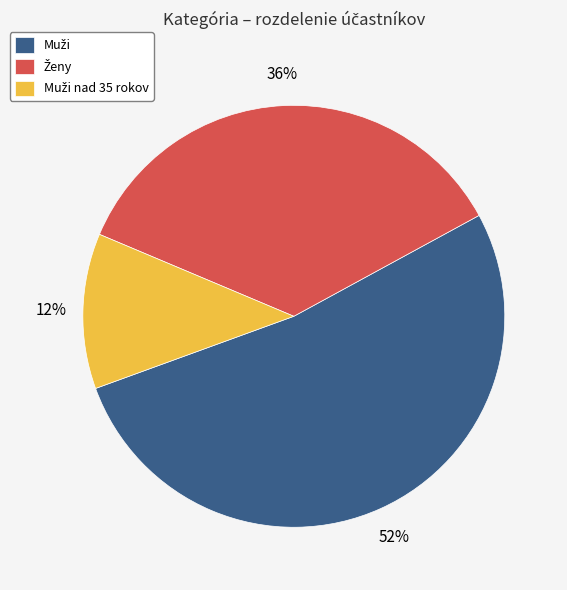

Does any single category account for the majority?

Yes